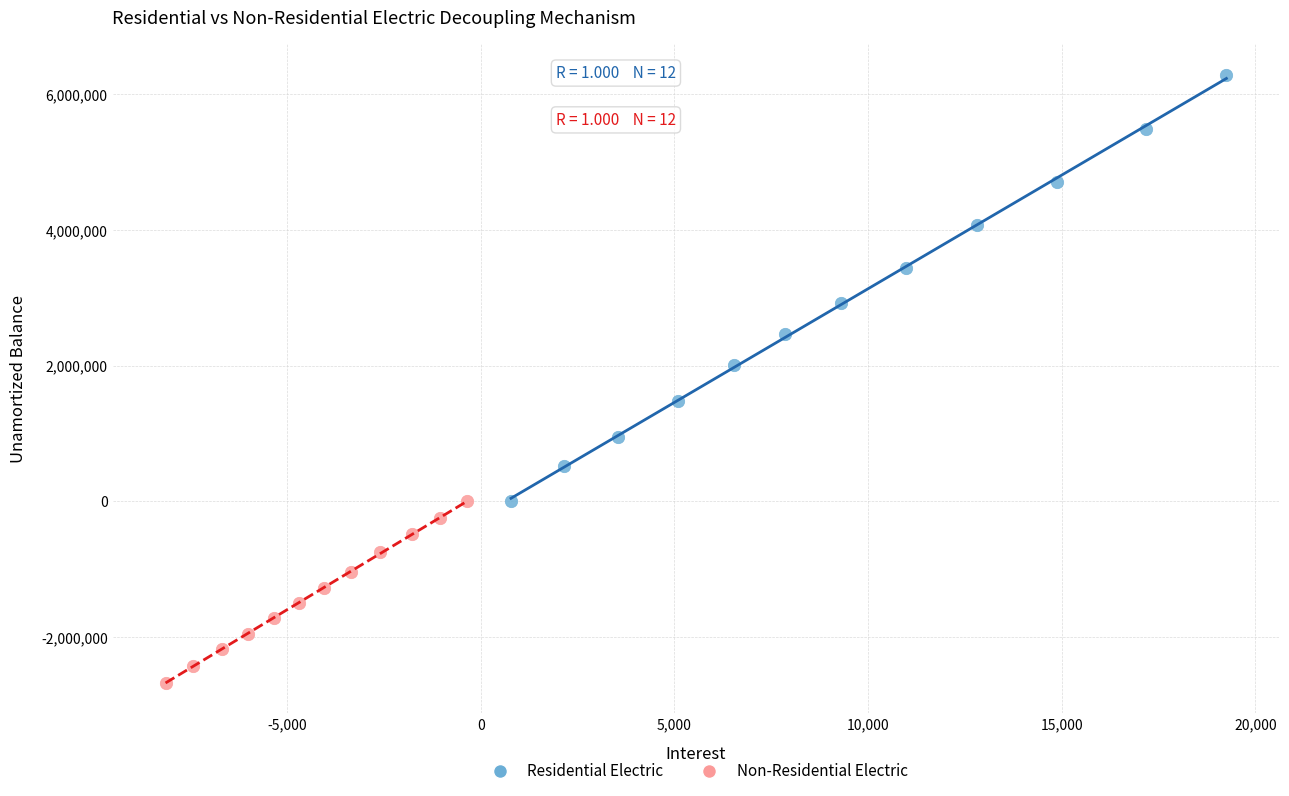

Which series reaches the minimum Y coordinate?

Non-Residential Electric